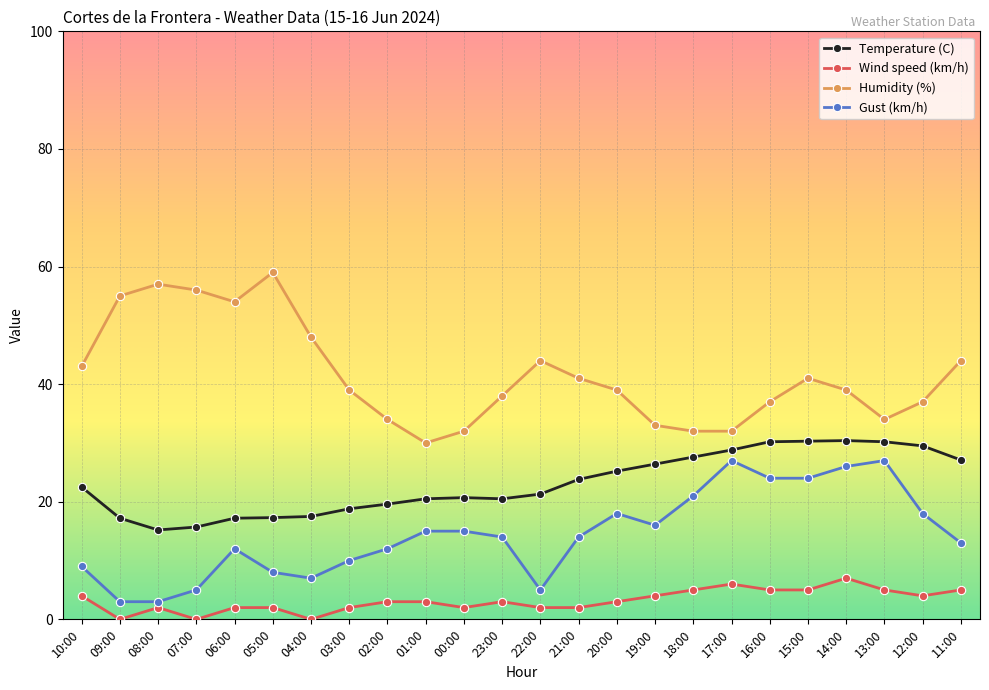

What is the sum of all Humidity (%) values?

998.0